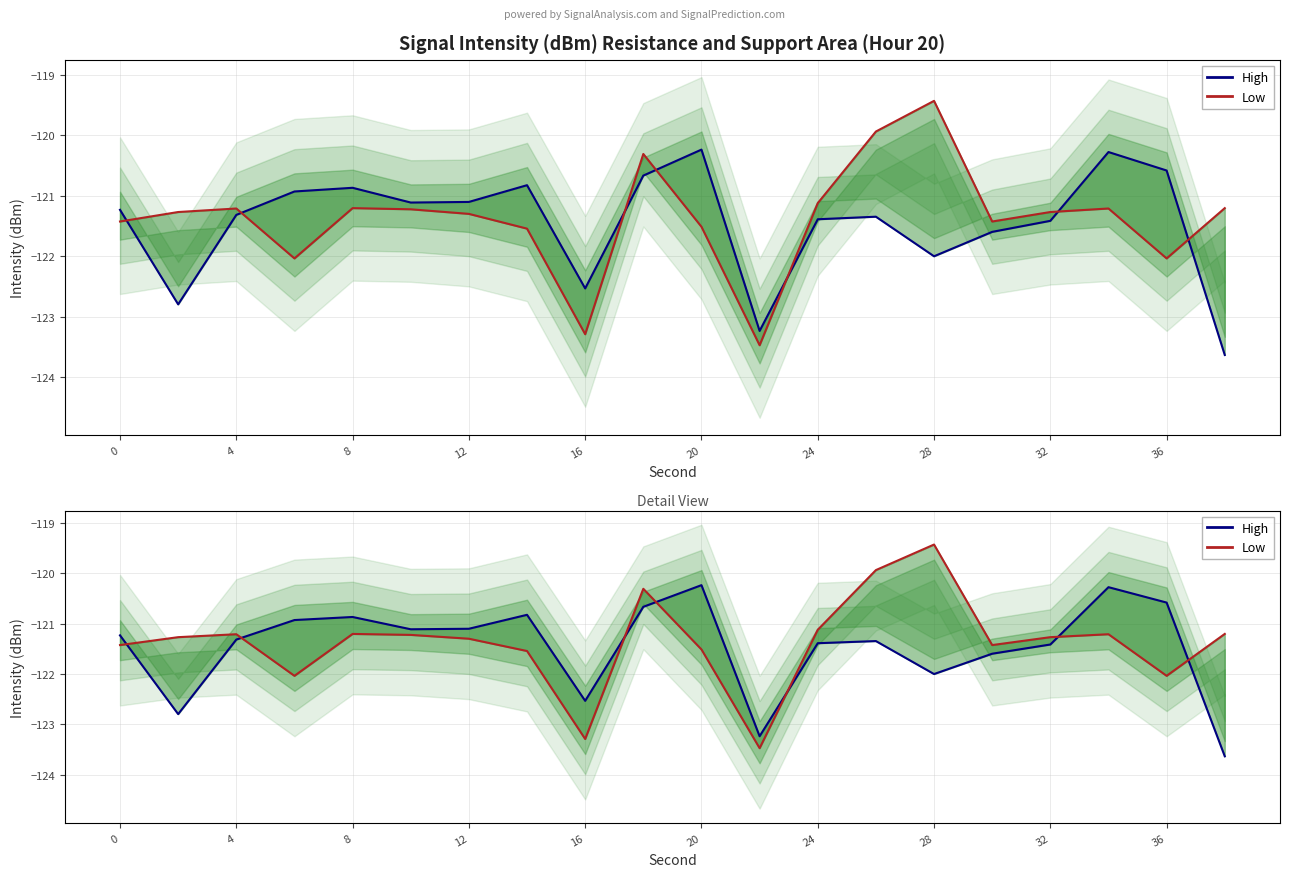

What is the average value of the High series?

-121.5